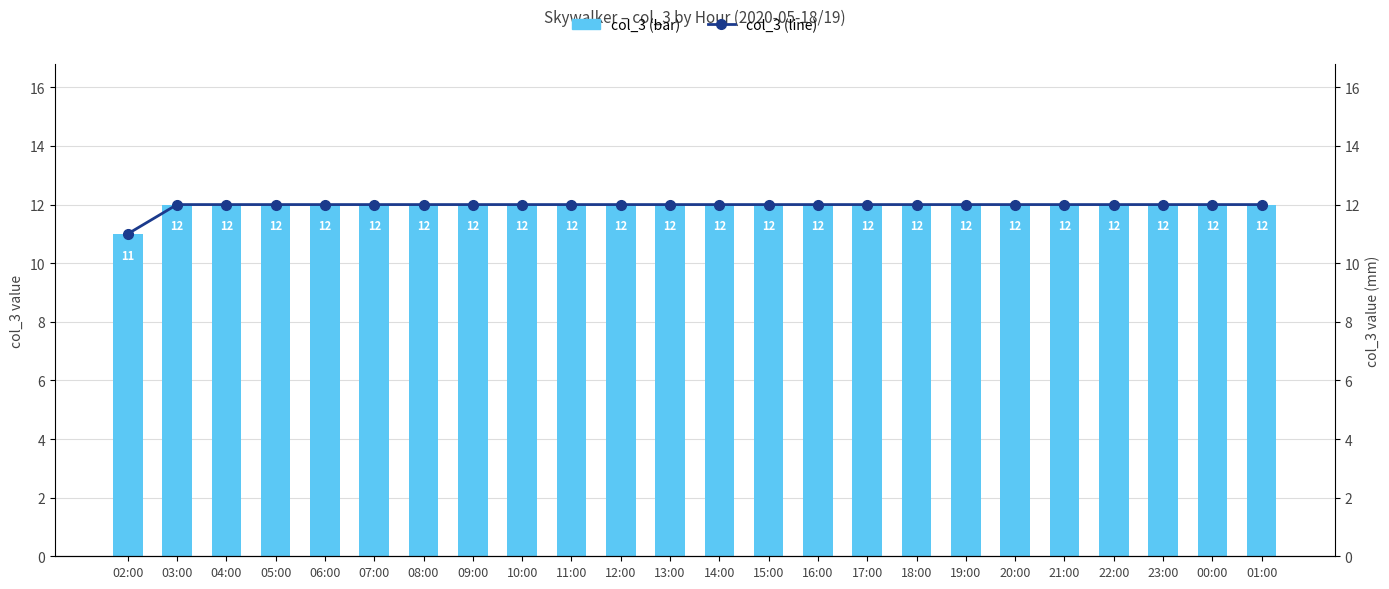

Is the value of col_3 (line) at 04:00 greater than the value of col_3 (bar) at 05:00?

No